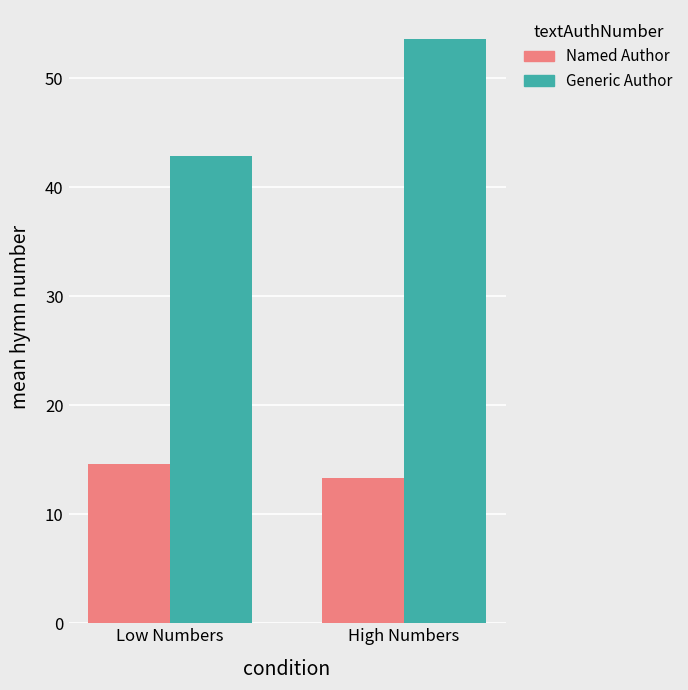

Reading left to right, extract all data points from this chart.

Named Author: Low Numbers=14.6	High Numbers=13.3
Generic Author: Low Numbers=42.9	High Numbers=53.6